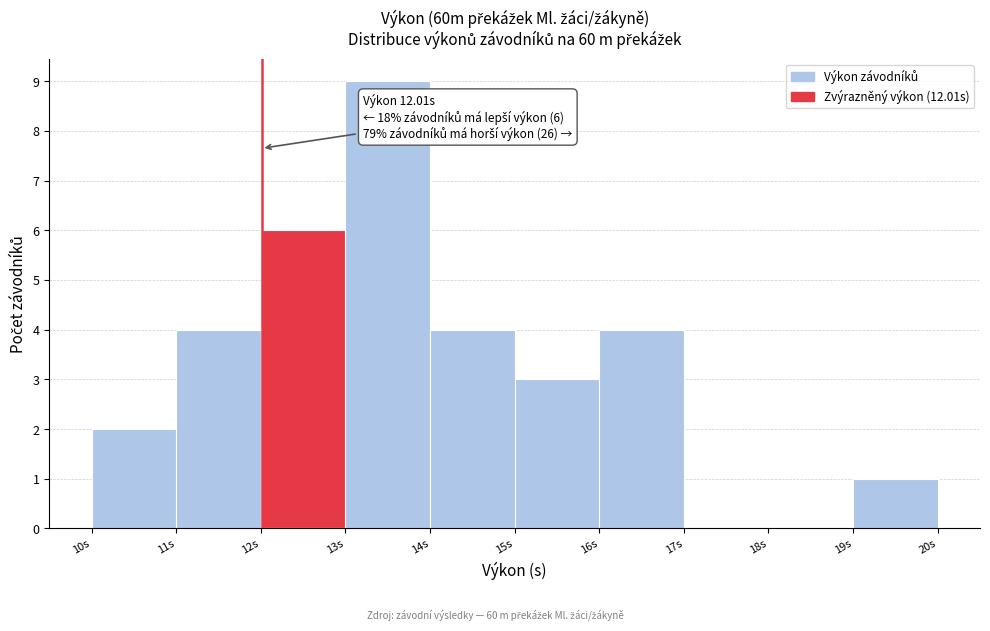

Over which range of the x-axis is the bar tallest?

13 to 14